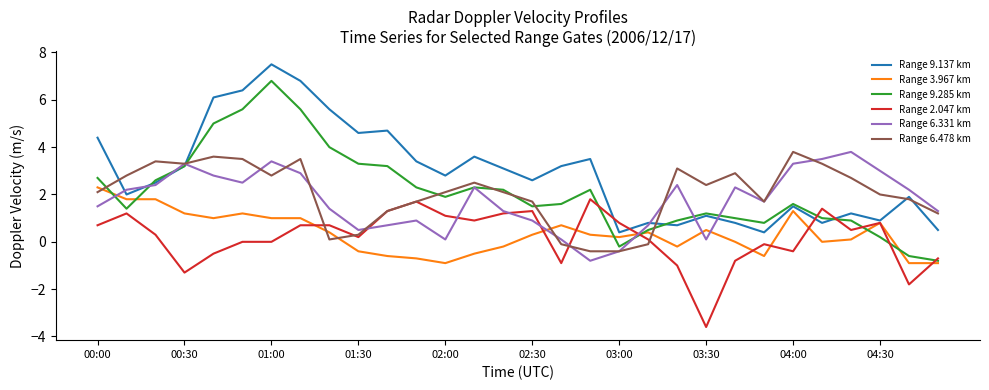

True or false: Range 3.967 km and Range 6.331 km intersect in this chart.

True